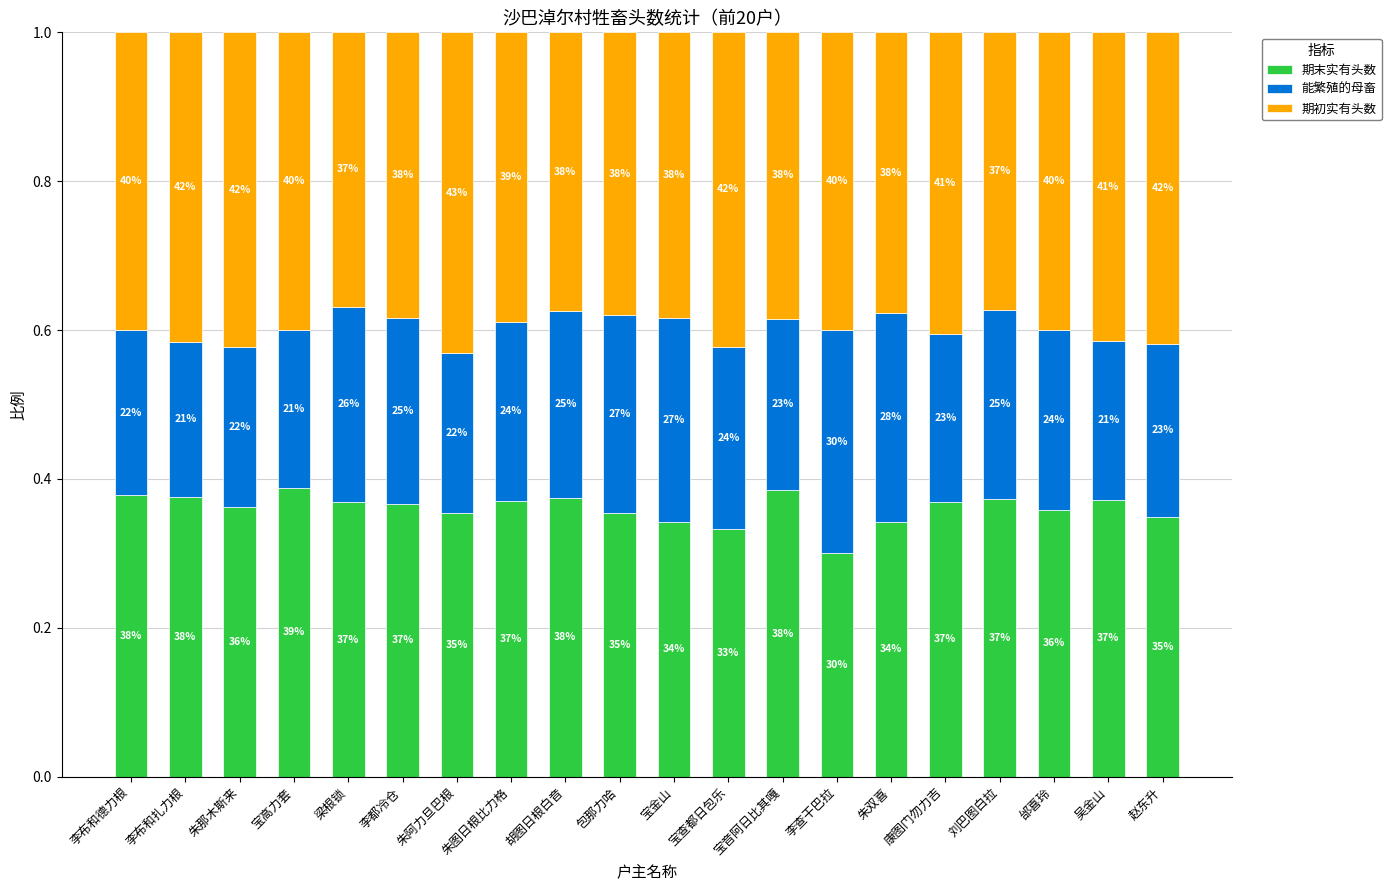

Rank the series by their average value, from highest to lowest.

期初实有头数, 期末实有头数, 能繁殖的母畜